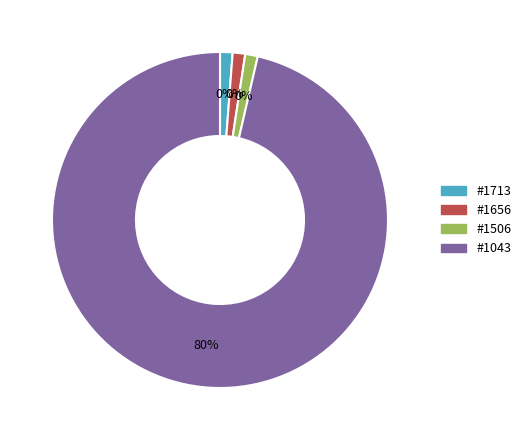

What is the smallest slice in the pie chart?

#1713